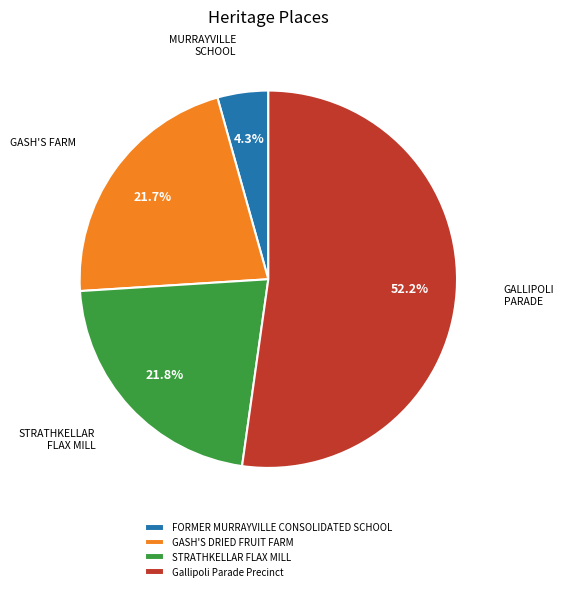

Approximately how many times larger is the value at Gallipoli Parade Precinct compared to GASH'S DRIED FRUIT FARM?

2.4